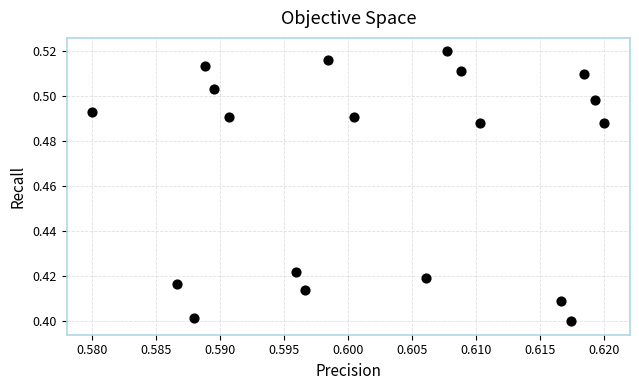

How many points are shown in the scatter plot?

19